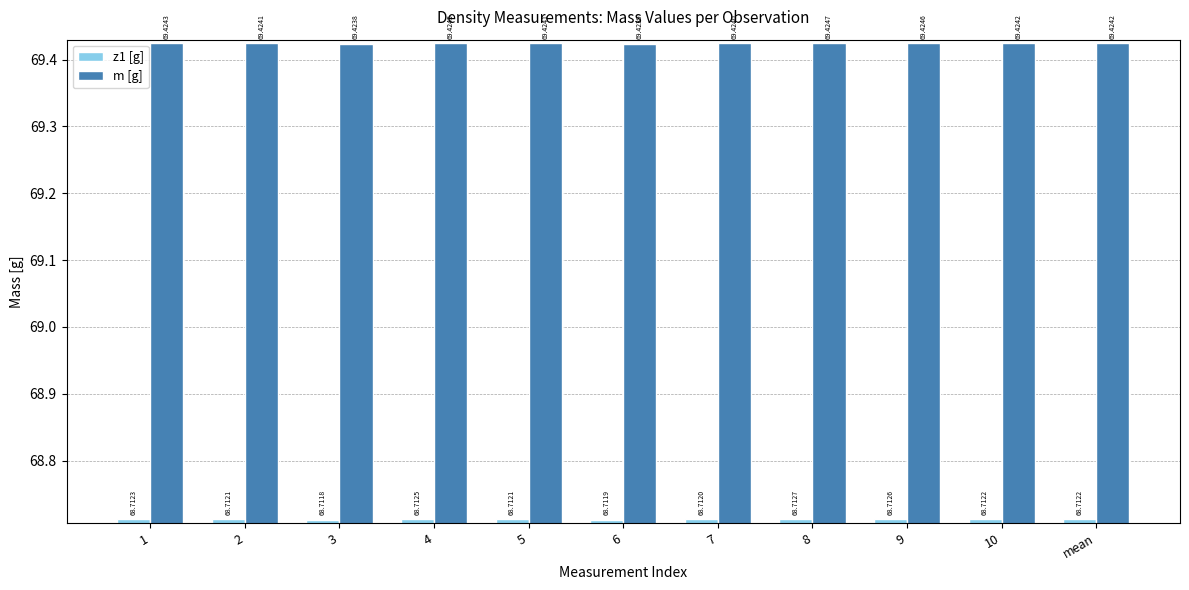

What position from the left is 2?

2